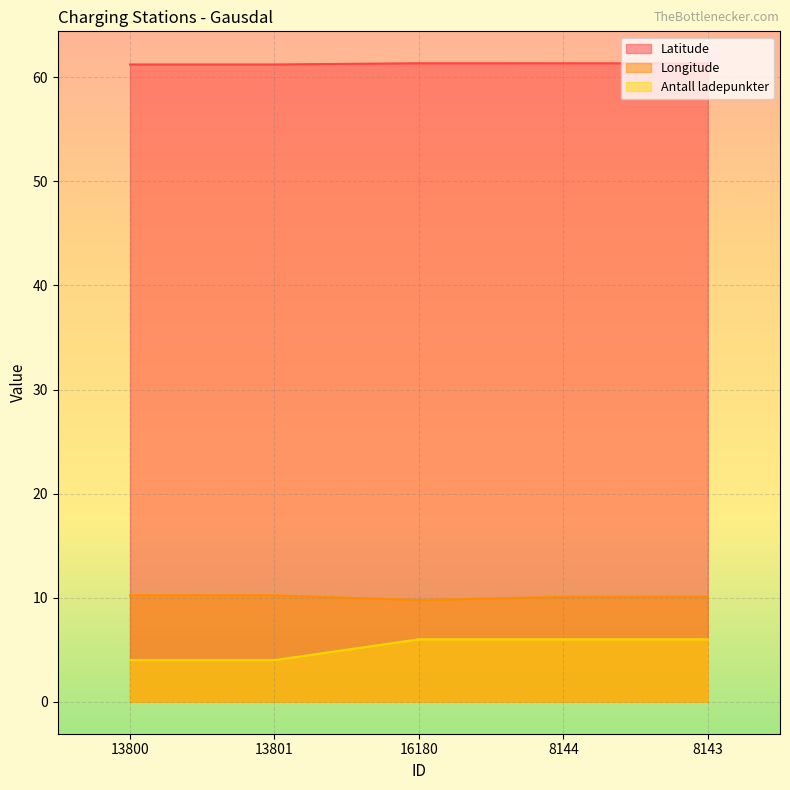

How many lines are shown in the chart?

3